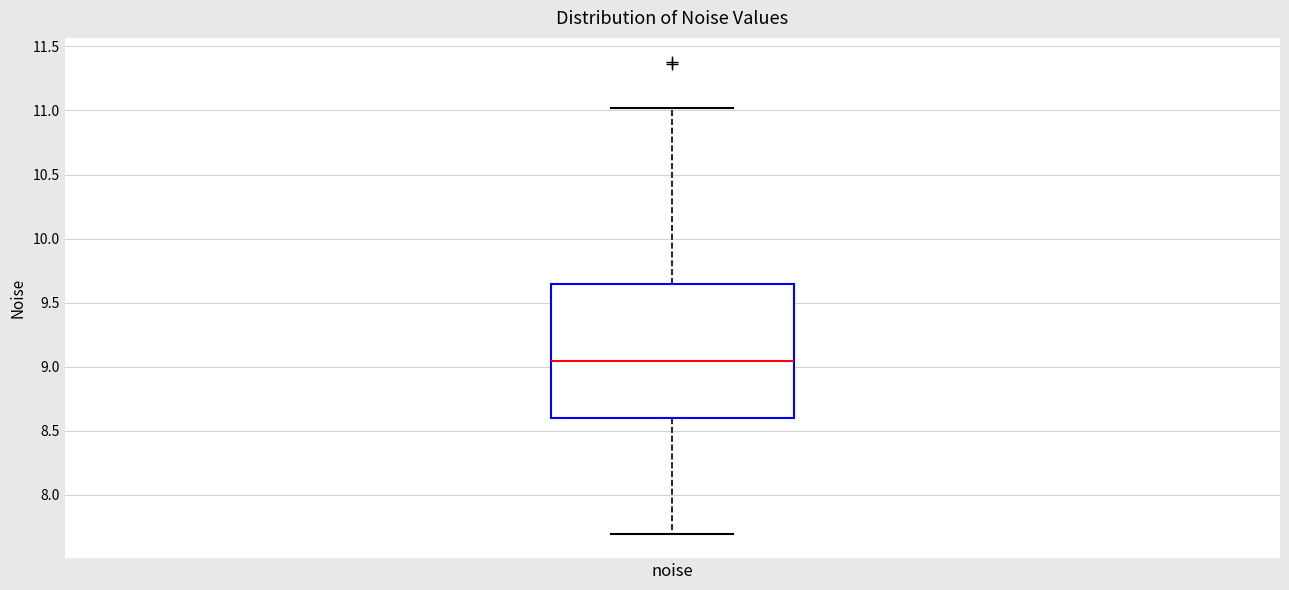

Read this box plot against the y-axis: the position of the median line, the range covered by the box, and the ends of both whiskers. The values are not printed on the chart, so give them approximately, as read against the axis.

median 9.05, box 8.60 to 9.65, whiskers 7.70 to 11.00